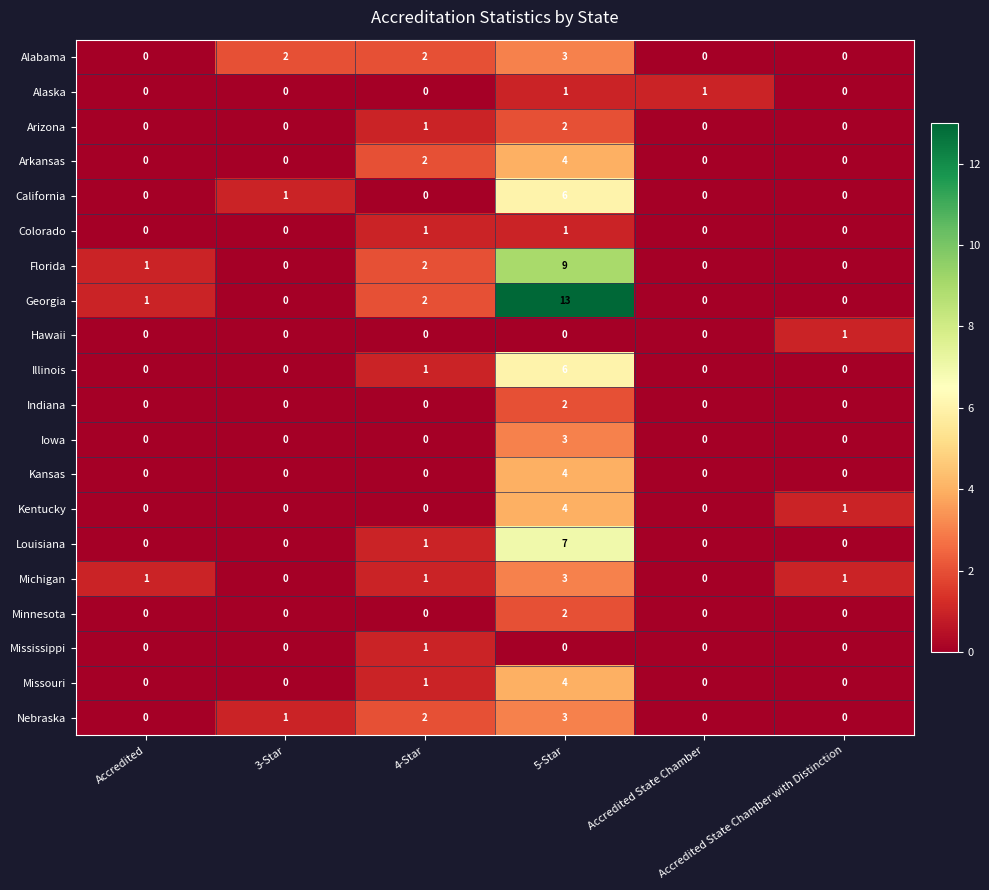

Which series has the largest total across all categories?

Georgia